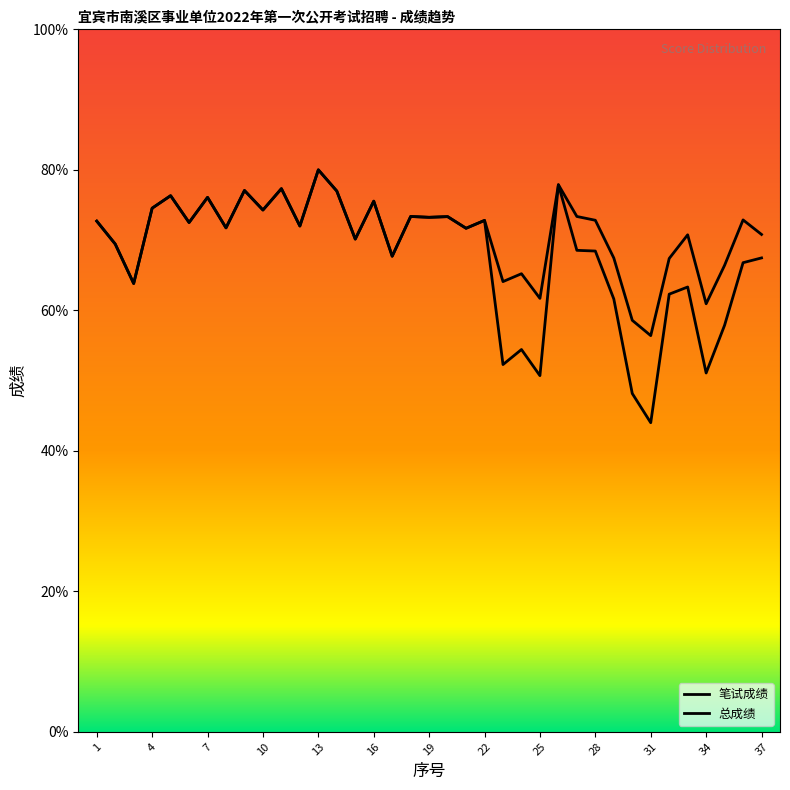

Where is 笔试成绩 nearest to the value 62?

31